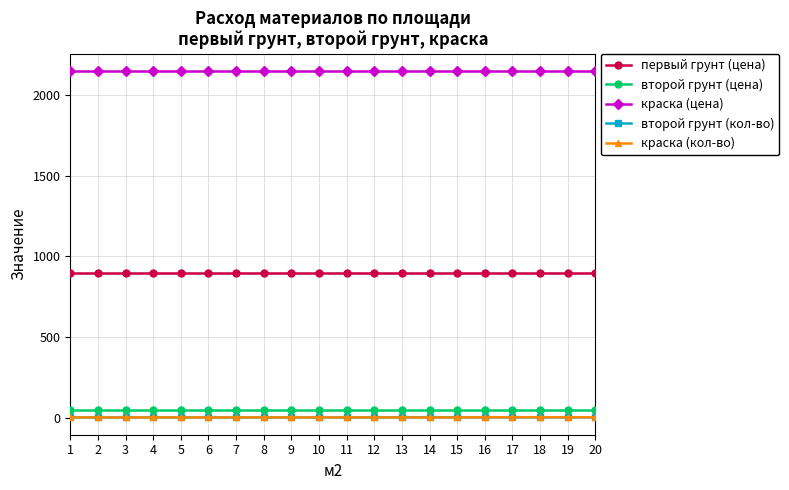

The value of краска (цена) at 18 is 2150. True or false?

True